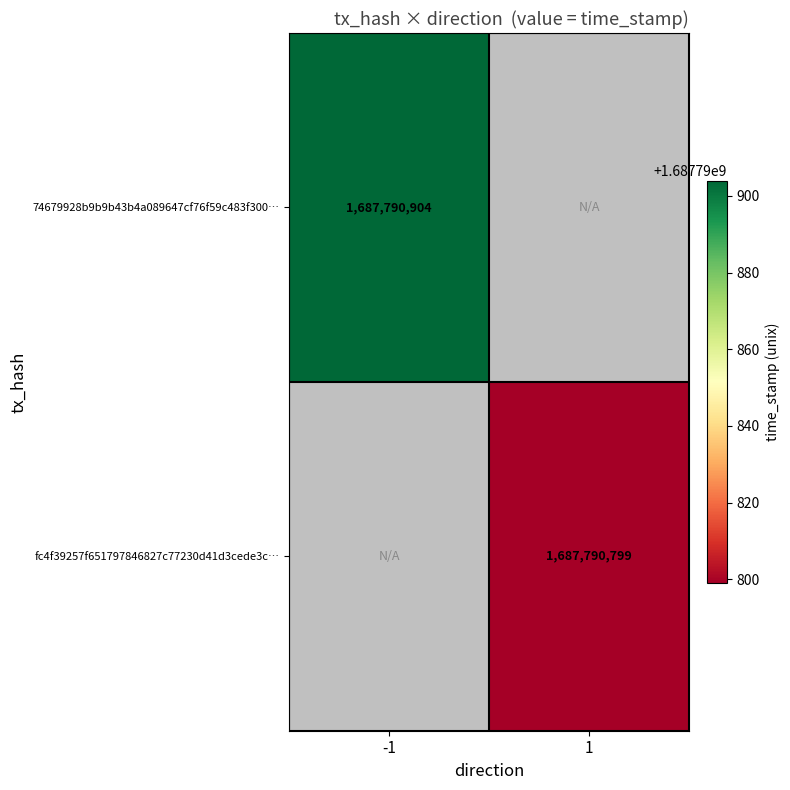

List the series in order of their peak value, highest first.

74679928b9b9b43b4a089647cf76f59c483f300, fc4f39257f651797846827c77230d41d3cede3c